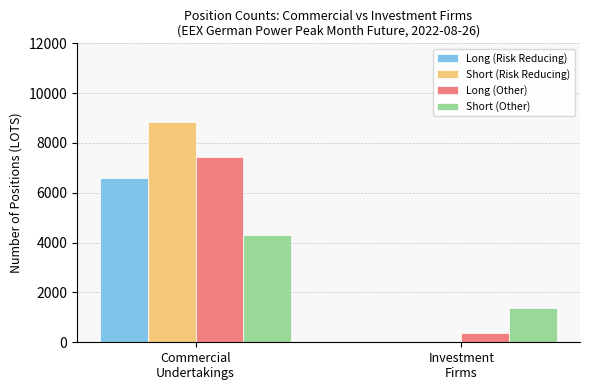

Which series has the widest spread of values?

Short (Risk Reducing)